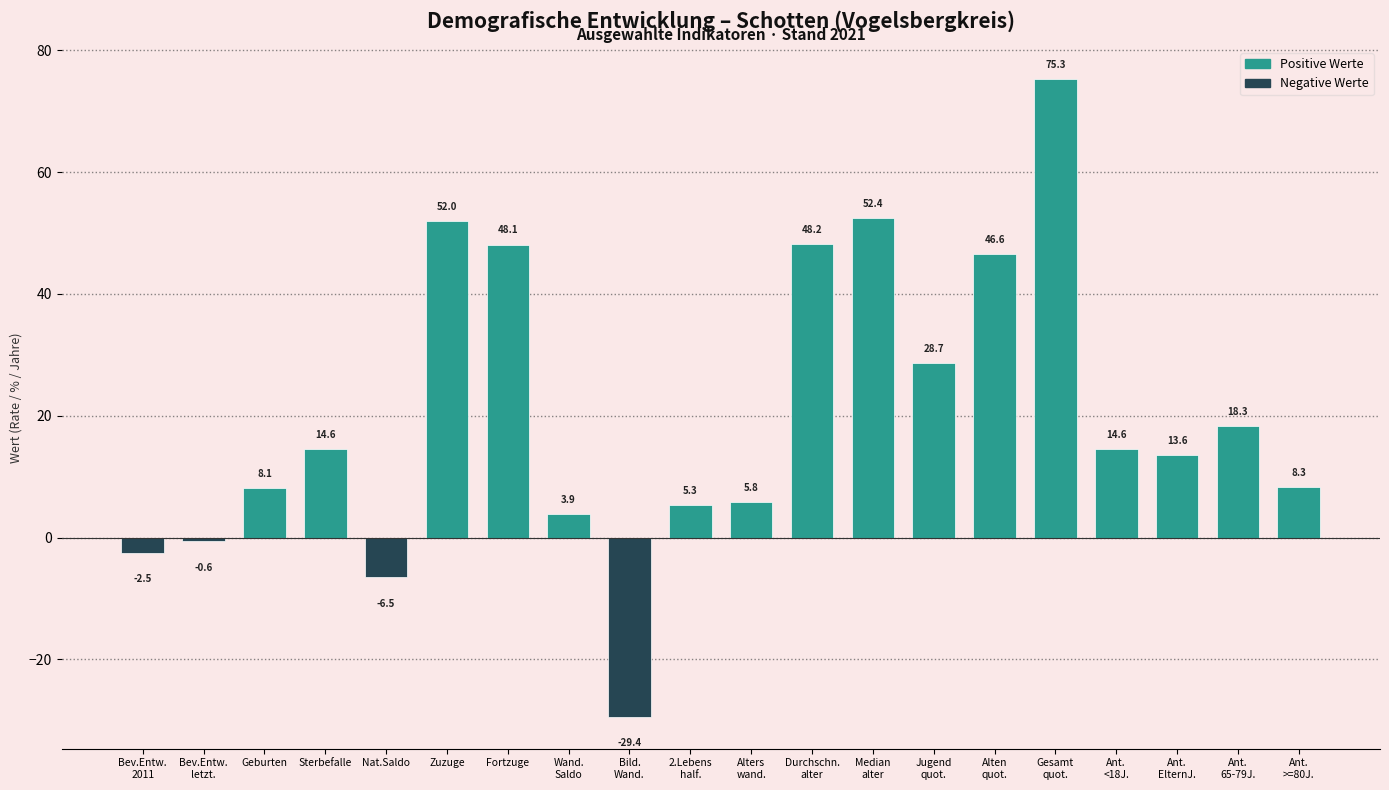

Reading left to right, list all the values displayed in this chart.

-2.5	-0.6	8.1	14.6	-6.5	52.0	48.1	3.9	-29.4	5.3	5.8	48.2	52.4	28.7	46.6	75.3	14.6	13.6	18.3	8.3